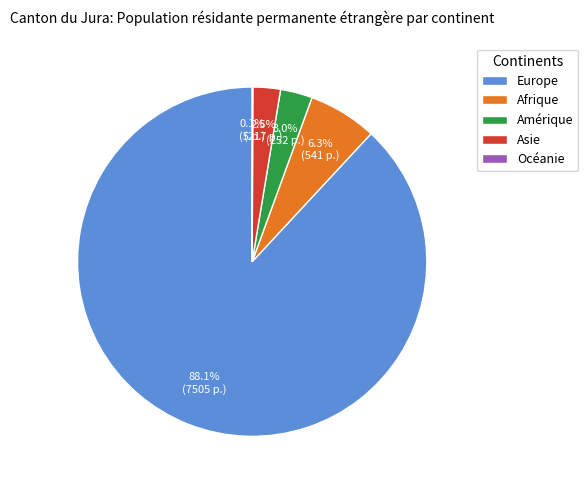

Do Amérique and Europe together represent more than half of the pie?

Yes